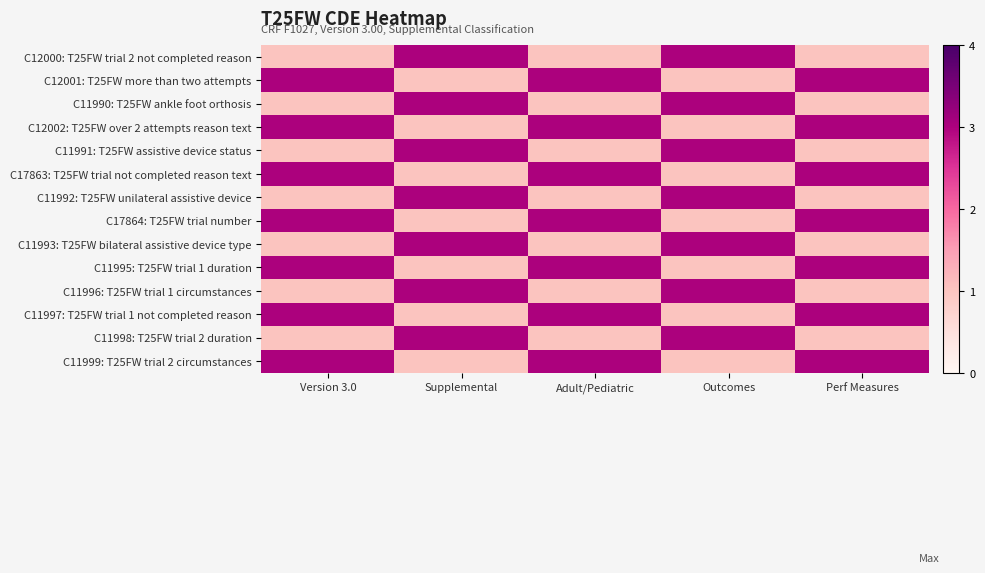

Reading right to left, list all the values displayed in this chart.

C12000: T25FW trial 2 not completed reason: Perf Measures=1	Outcomes=3	Adult/Pediatric=1	Supplemental=3	Version 3.0=1
C12001: T25FW more than two attempts: Perf Measures=3	Outcomes=1	Adult/Pediatric=3	Supplemental=1	Version 3.0=3
C11990: T25FW ankle foot orthosis: Perf Measures=1	Outcomes=3	Adult/Pediatric=1	Supplemental=3	Version 3.0=1
C12002: T25FW over 2 attempts reason text: Perf Measures=3	Outcomes=1	Adult/Pediatric=3	Supplemental=1	Version 3.0=3
C11991: T25FW assistive device status: Perf Measures=1	Outcomes=3	Adult/Pediatric=1	Supplemental=3	Version 3.0=1
C17863: T25FW trial not completed reason text: Perf Measures=3	Outcomes=1	Adult/Pediatric=3	Supplemental=1	Version 3.0=3
C11992: T25FW unilateral assistive device: Perf Measures=1	Outcomes=3	Adult/Pediatric=1	Supplemental=3	Version 3.0=1
C17864: T25FW trial number: Perf Measures=3	Outcomes=1	Adult/Pediatric=3	Supplemental=1	Version 3.0=3
C11993: T25FW bilateral assistive device type: Perf Measures=1	Outcomes=3	Adult/Pediatric=1	Supplemental=3	Version 3.0=1
C11995: T25FW trial 1 duration: Perf Measures=3	Outcomes=1	Adult/Pediatric=3	Supplemental=1	Version 3.0=3
C11996: T25FW trial 1 circumstances: Perf Measures=1	Outcomes=3	Adult/Pediatric=1	Supplemental=3	Version 3.0=1
C11997: T25FW trial 1 not completed reason: Perf Measures=3	Outcomes=1	Adult/Pediatric=3	Supplemental=1	Version 3.0=3
C11998: T25FW trial 2 duration: Perf Measures=1	Outcomes=3	Adult/Pediatric=1	Supplemental=3	Version 3.0=1
C11999: T25FW trial 2 circumstances: Perf Measures=3	Outcomes=1	Adult/Pediatric=3	Supplemental=1	Version 3.0=3